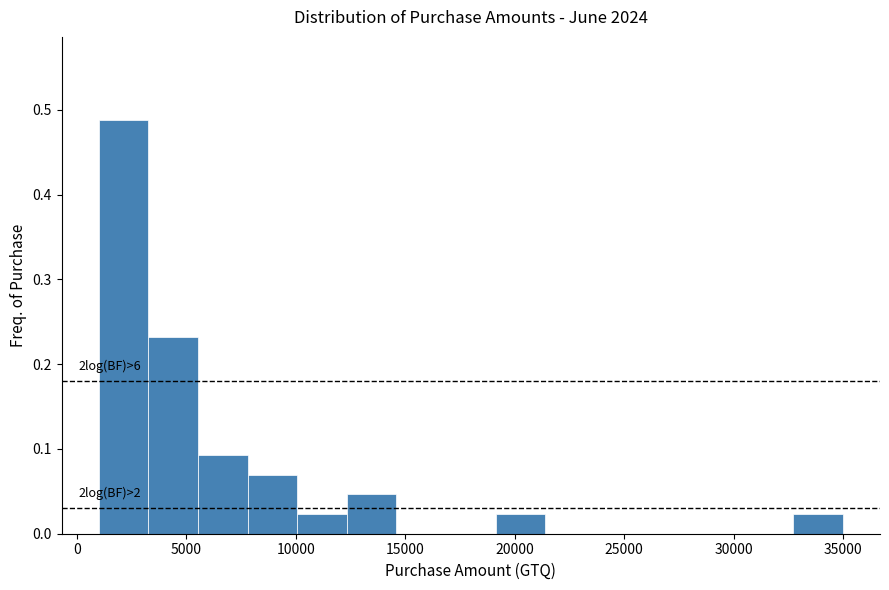

Over which range of the x-axis is the bar tallest?

1000 to 3500